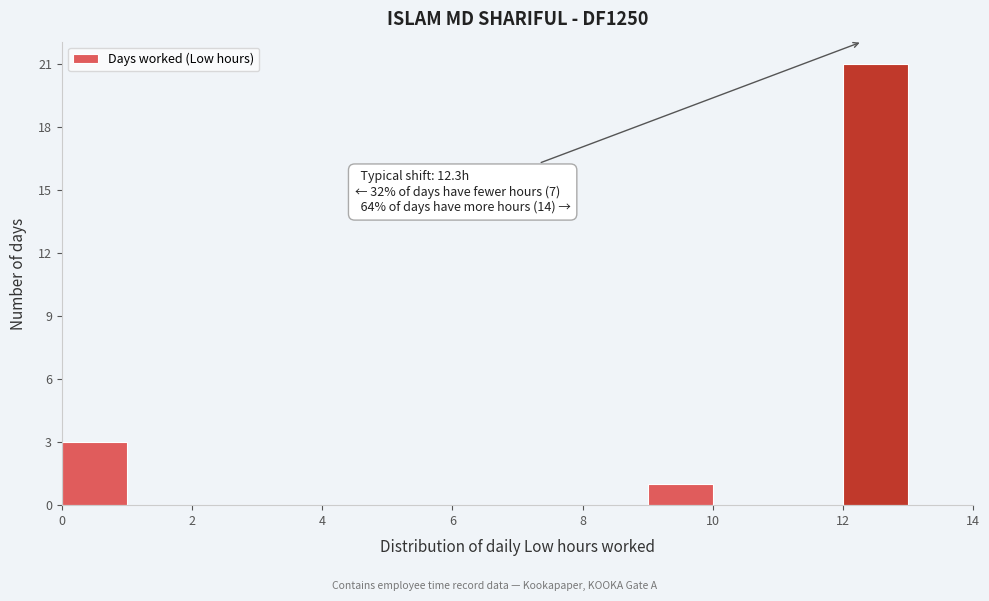

Over which range of the x-axis is the bar tallest?

12 to 13